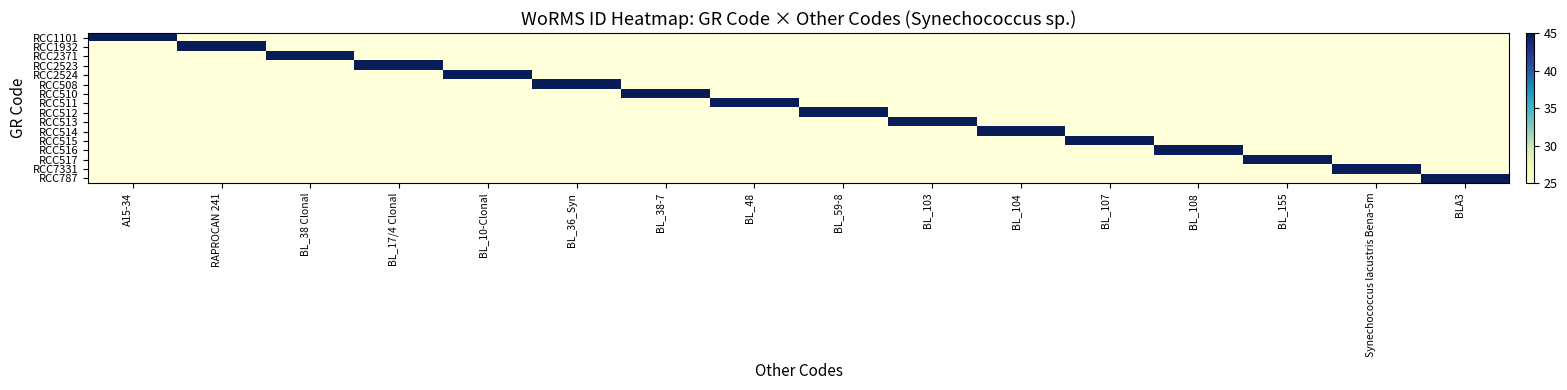

At how many categories does at least one series exceed 36?

16